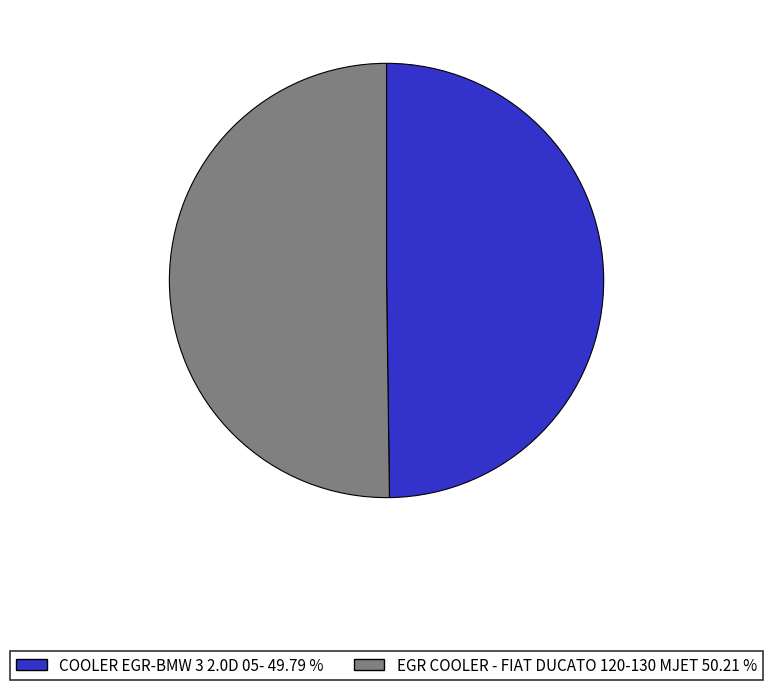

What is the ratio of the value at EGR COOLER - FIAT DUCATO 120-130 MJET to the value at COOLER EGR-BMW 3 2.0D 05-?

1.0